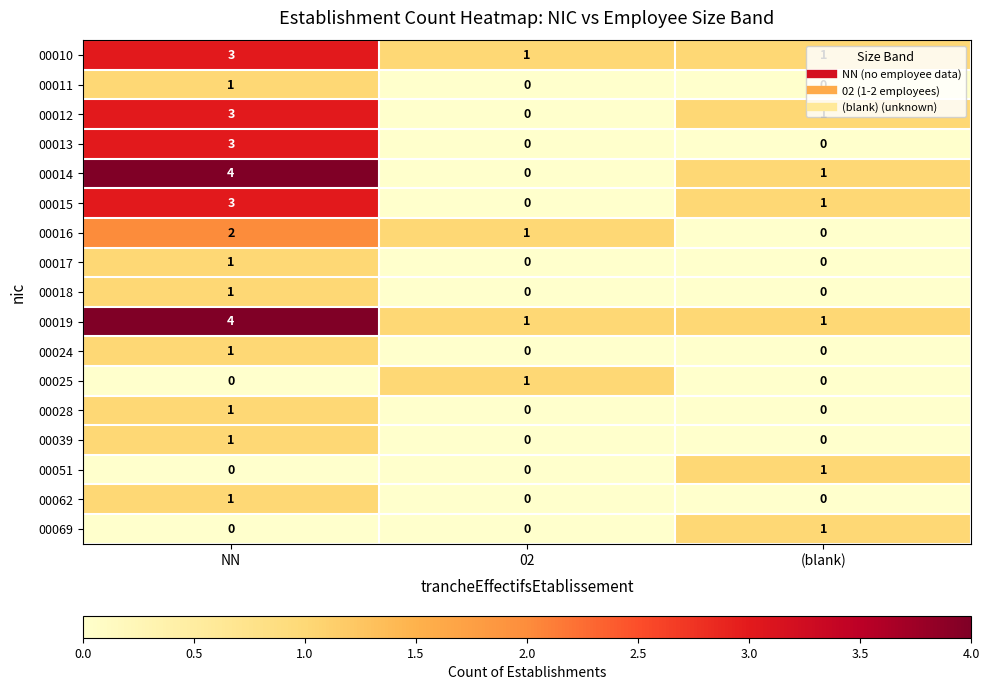

Which series changed the most between NN and 02?

00014